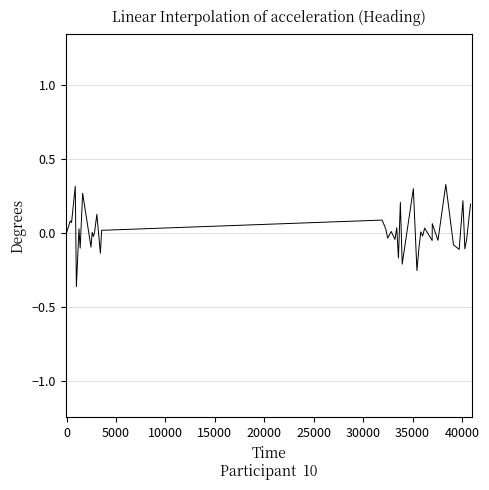

What is the difference between the maximum and minimum values?

0.7